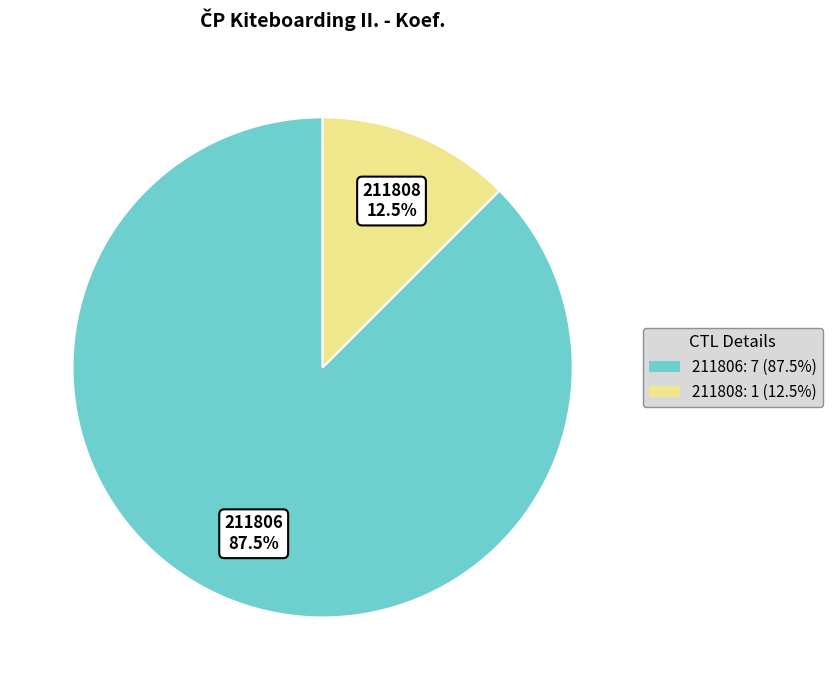

Count the number of slices in the pie.

2